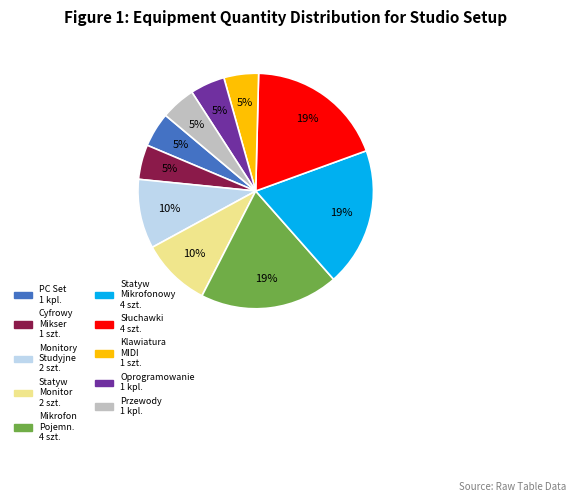

To the nearest percent, what percentage of the pie is Oprogramowanie 1 kpl.?

5%